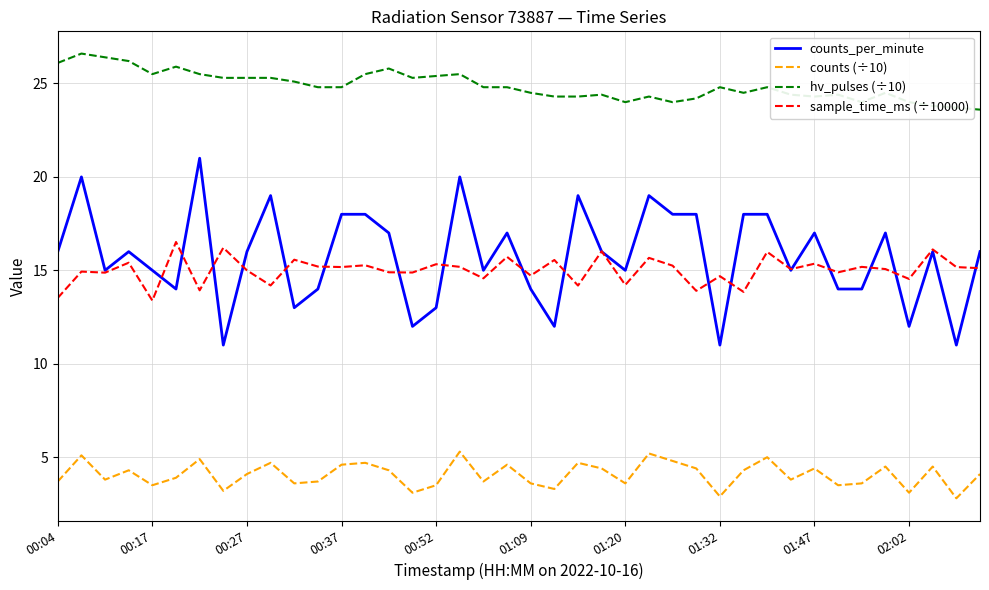

In counts (÷10), how many points are higher than both neighbors (excluding endpoints)?

13